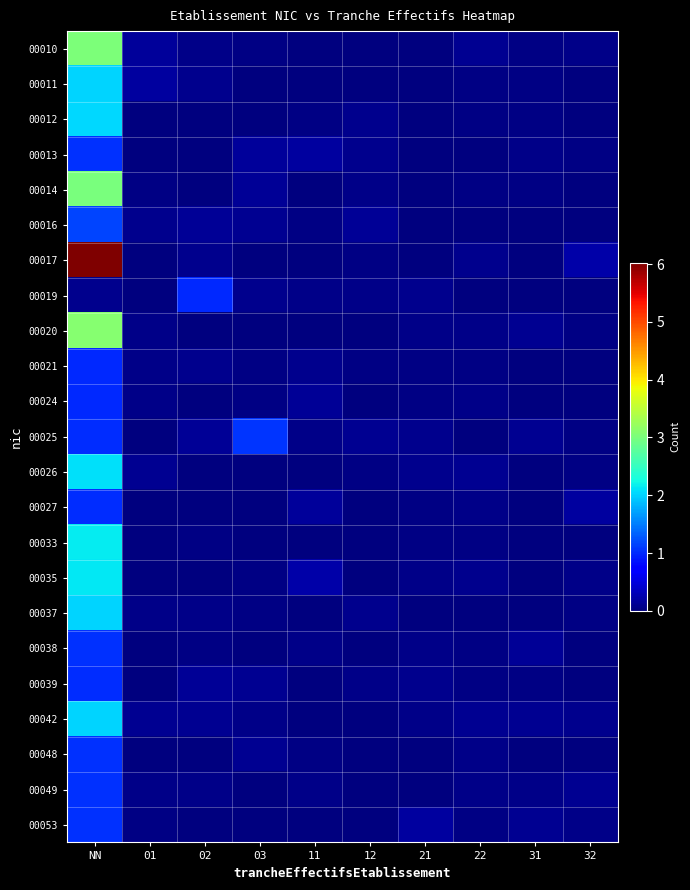

Between 11 and 22, which series saw the biggest shift?

00013